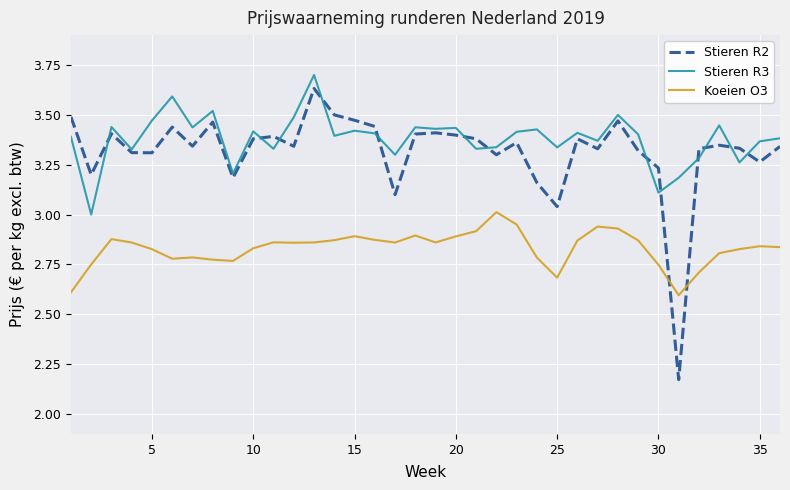

In Koeien O3, how many points are higher than both neighbors (excluding endpoints)?

8